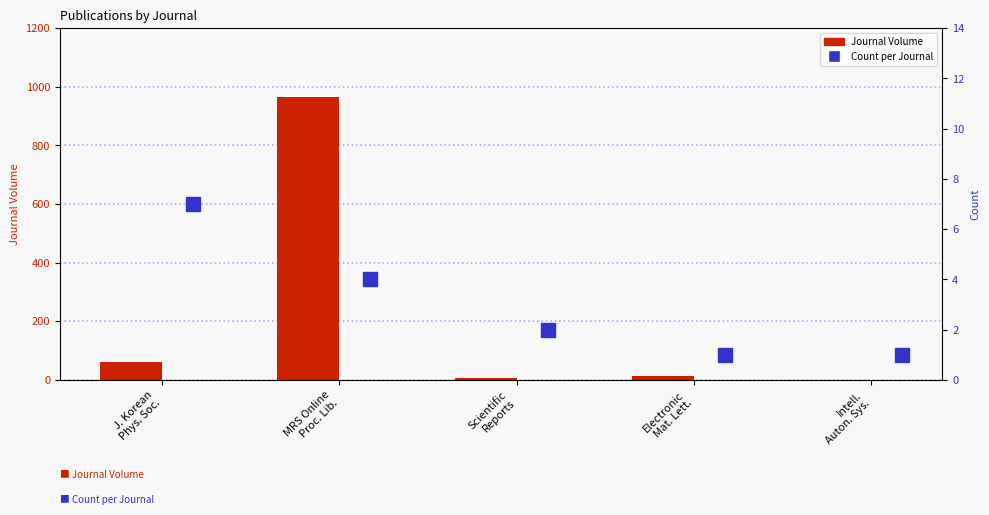

What position from the right is MRS Online
Proc. Lib.?

4